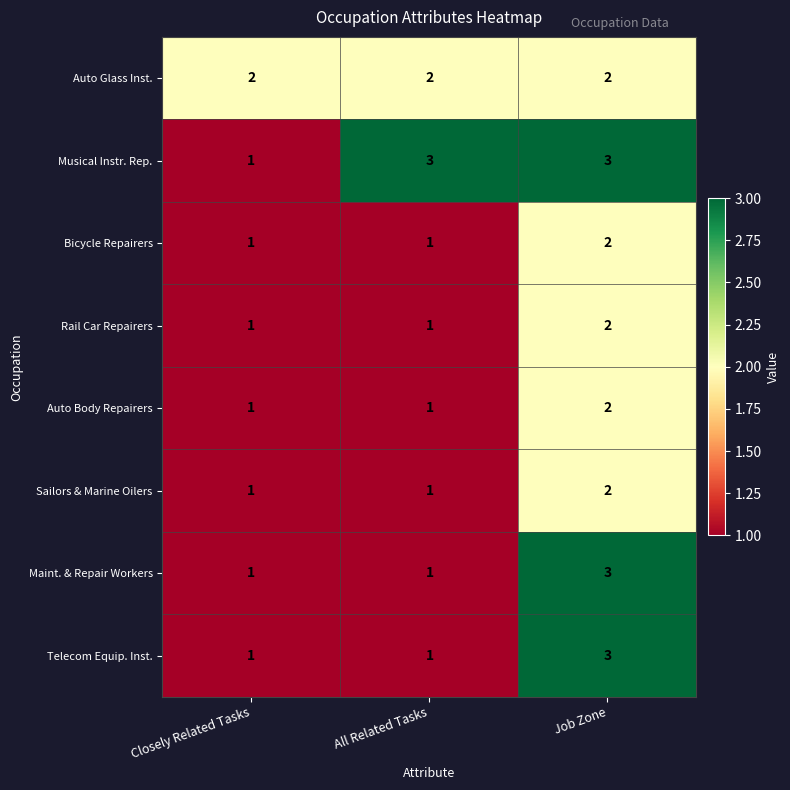

Reading right to left, transcribe all the data shown in this chart.

Auto Glass Inst.: 2	2	2
Musical Instr. Rep.: 3	3	1
Bicycle Repairers: 2	1	1
Rail Car Repairers: 2	1	1
Auto Body Repairers: 2	1	1
Sailors & Marine Oilers: 2	1	1
Maint. & Repair Workers: 3	1	1
Telecom Equip. Inst.: 3	1	1